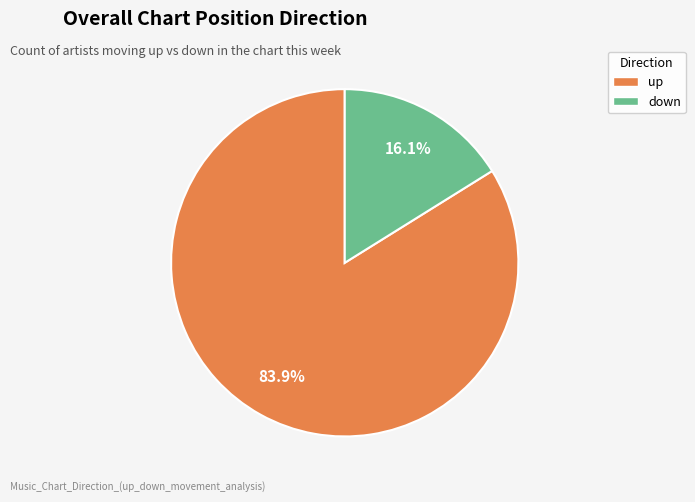

How many segments does this pie chart have?

2